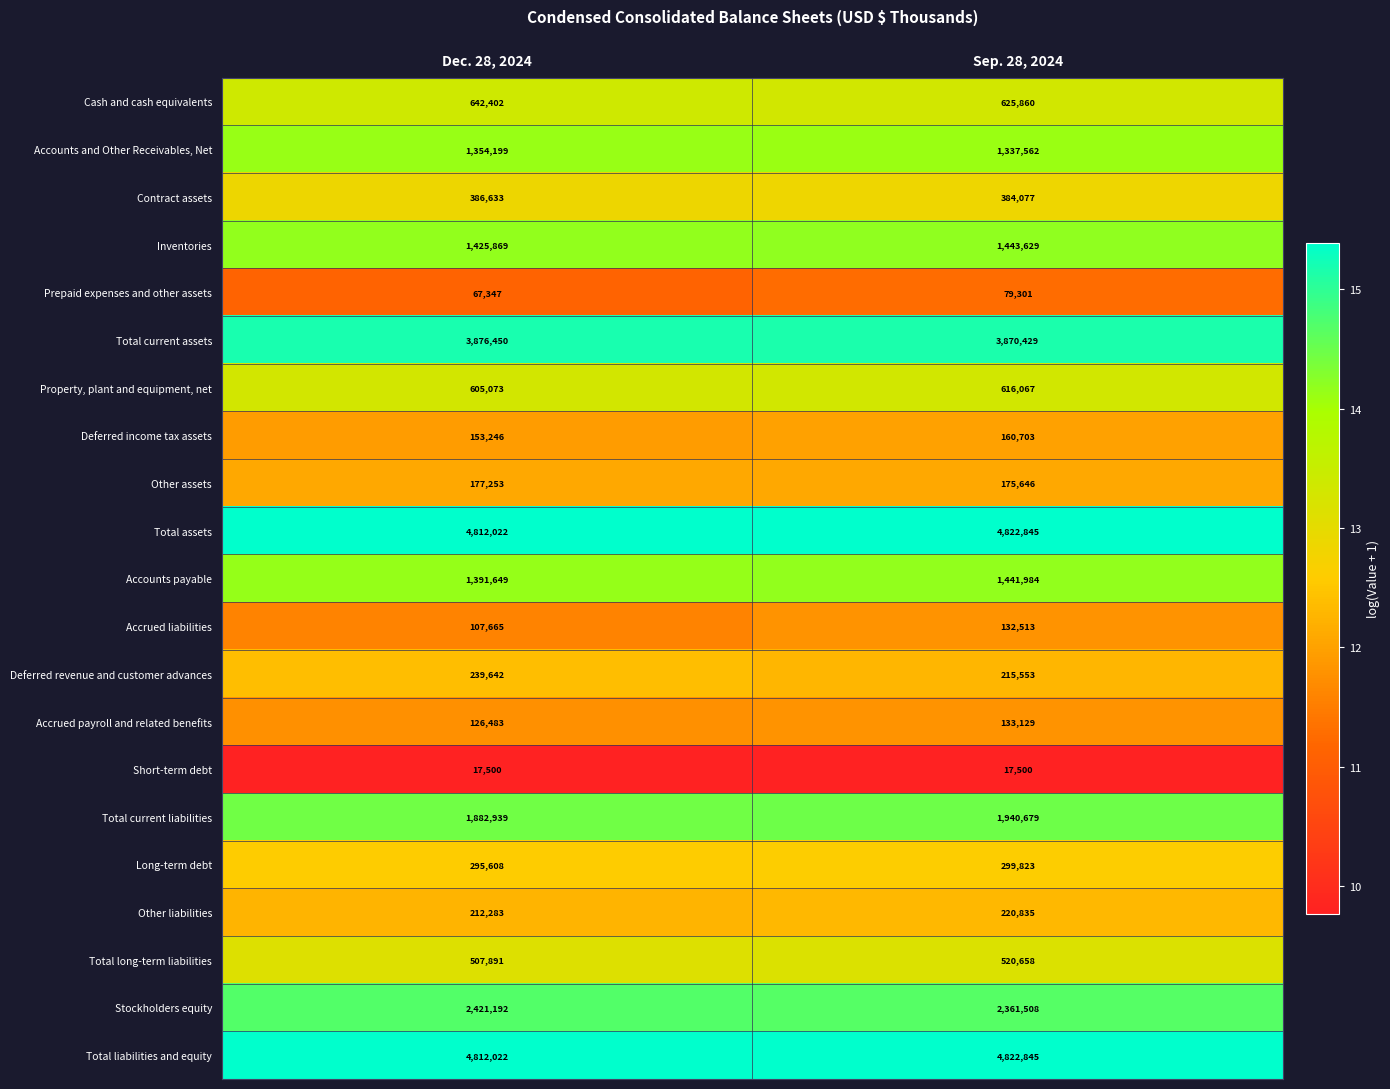

True or false: Long-term debt has a value of 299823 at Sep. 28, 2024.

True